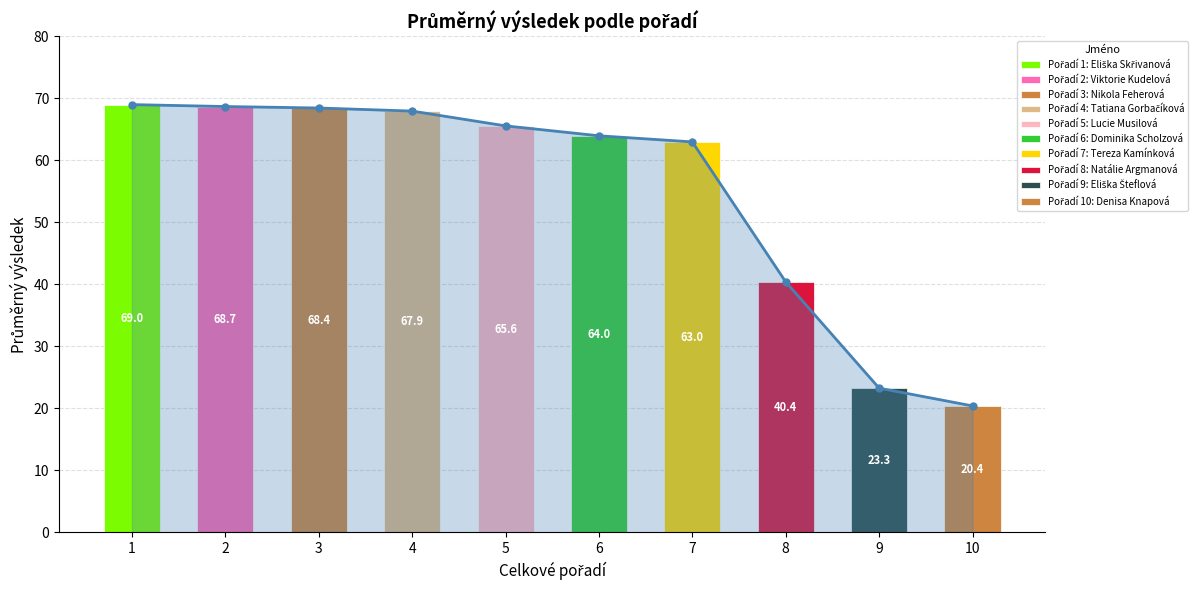

The chart shows a value of 68.4 at 3. True or false?

True